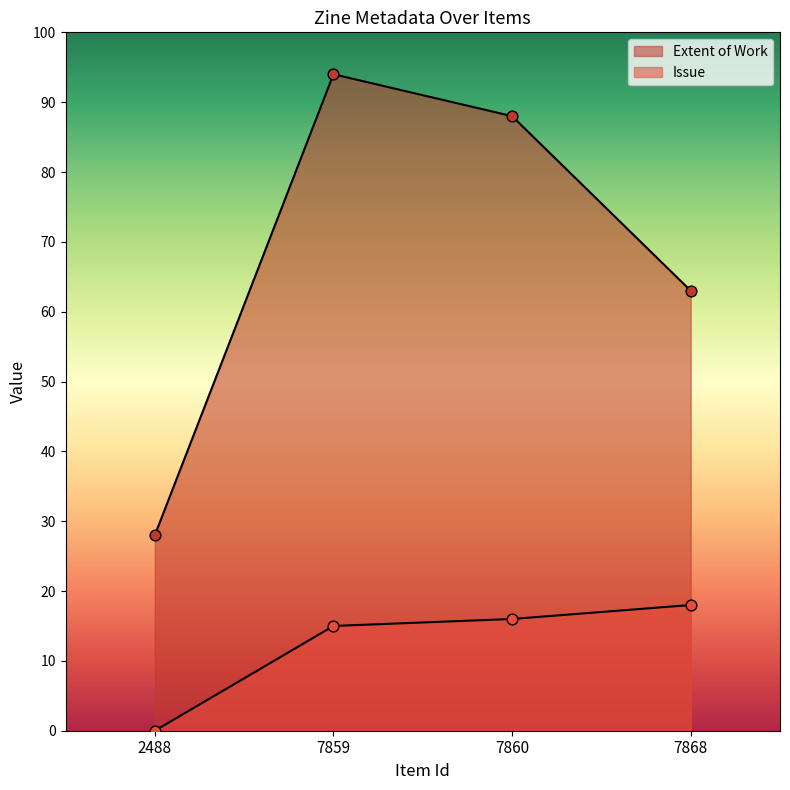

Which series contains the lowest Y value?

Issue